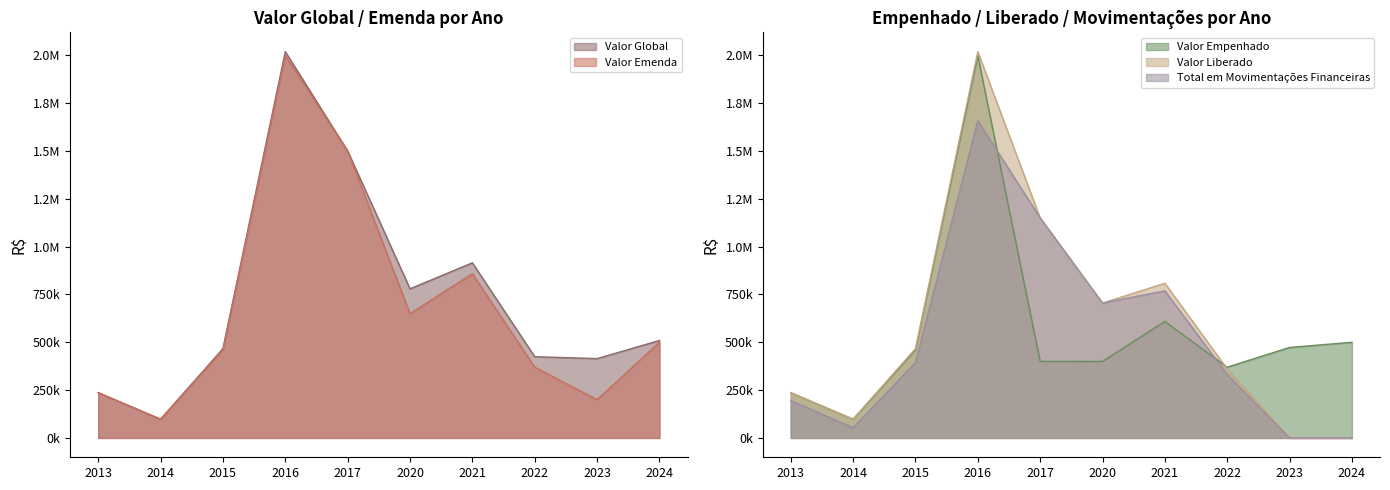

True or false: Valor Empenhado has a value of 500000.0 at 2024.

True